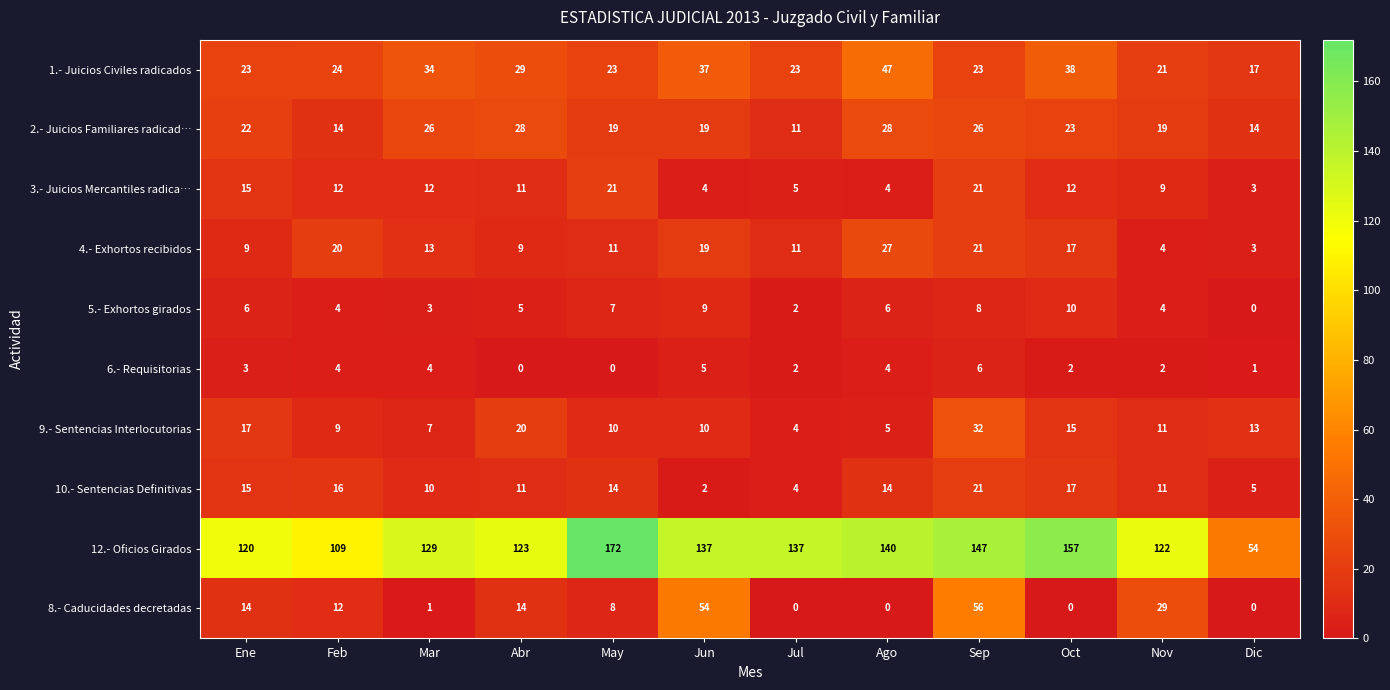

What is the lowest value of the 1.- Juicios Civiles radicados series?

17